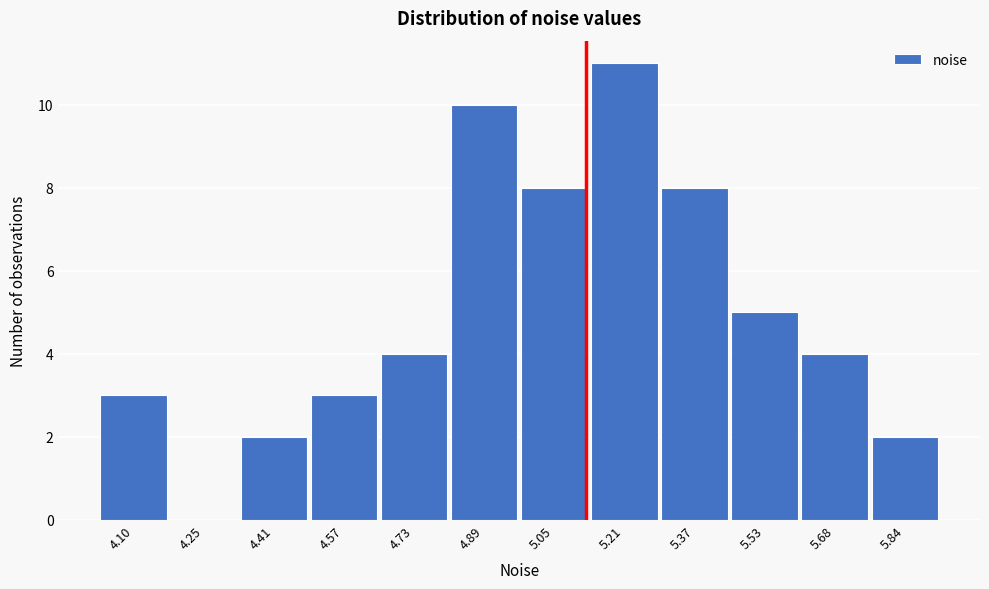

Reading left to right, extract all data points from this chart.

4.10=3	4.25=0	4.41=2	4.57=3	4.73=4	4.89=10	5.05=8	5.21=11	5.37=8	5.53=5	5.68=4	5.84=2